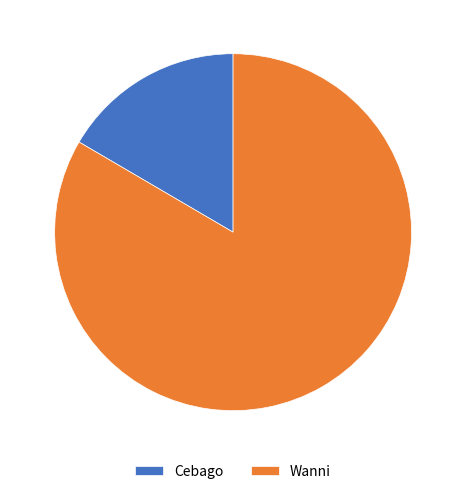

What is the largest slice in the pie chart?

Wanni